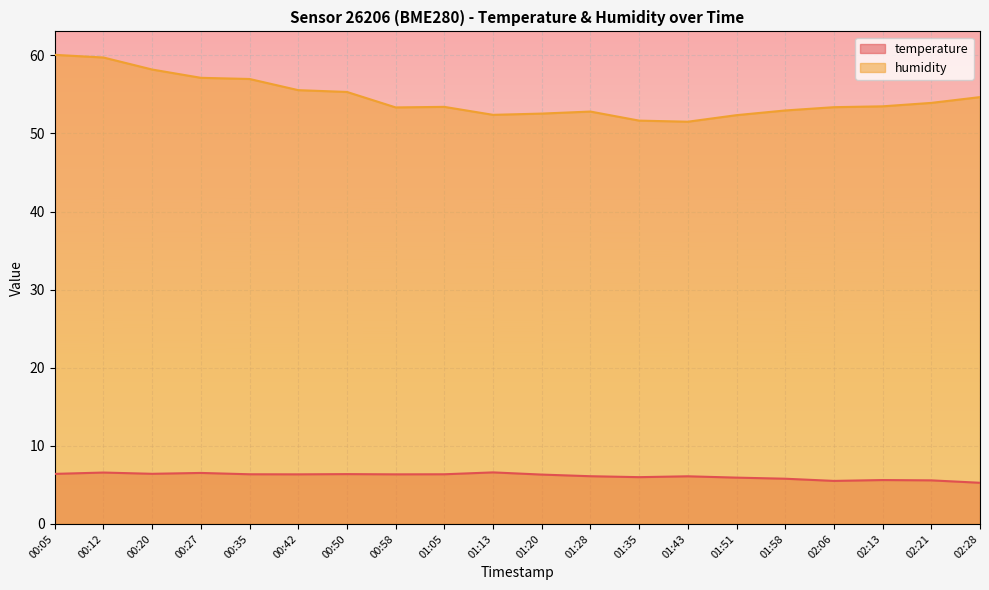

Reading right to left, extract all data points from this chart.

temperature: 5.3	5.6	5.6	5.5	5.8	5.9	6.1	6.0	6.1	6.3	6.6	6.4	6.3	6.4	6.3	6.4	6.5	6.4	6.6	6.4
humidity: 54.6	53.9	53.5	53.4	52.9	52.3	51.5	51.6	52.8	52.5	52.4	53.4	53.3	55.3	55.5	57.0	57.1	58.2	59.7	60.1